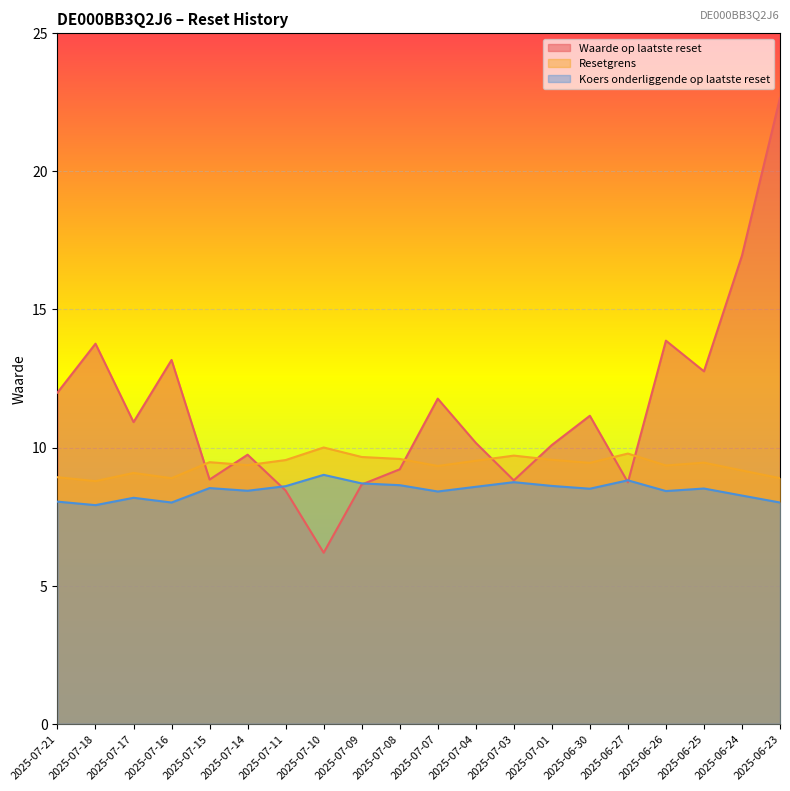

At 2025-07-14, list the series in order from smallest to largest.

Koers onderliggende op laatste reset, Resetgrens, Waarde op laatste reset